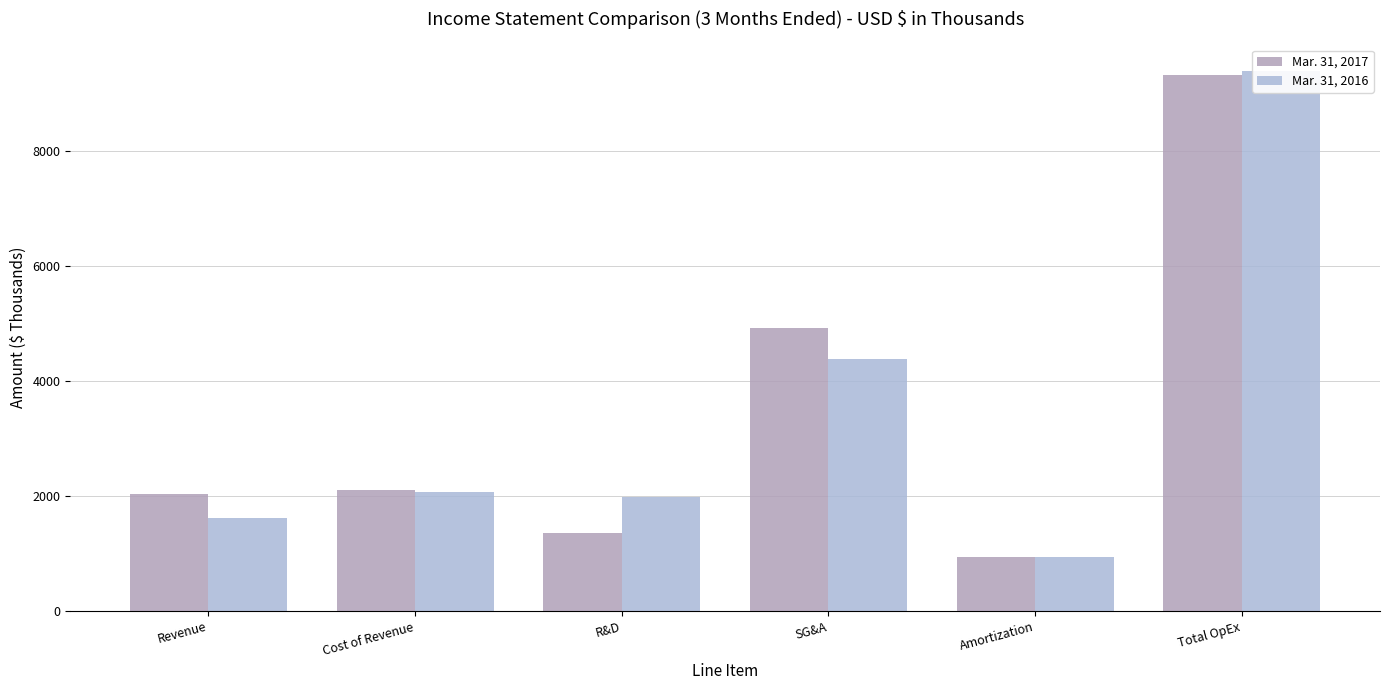

What is the maximum value for Mar. 31, 2017?

9331